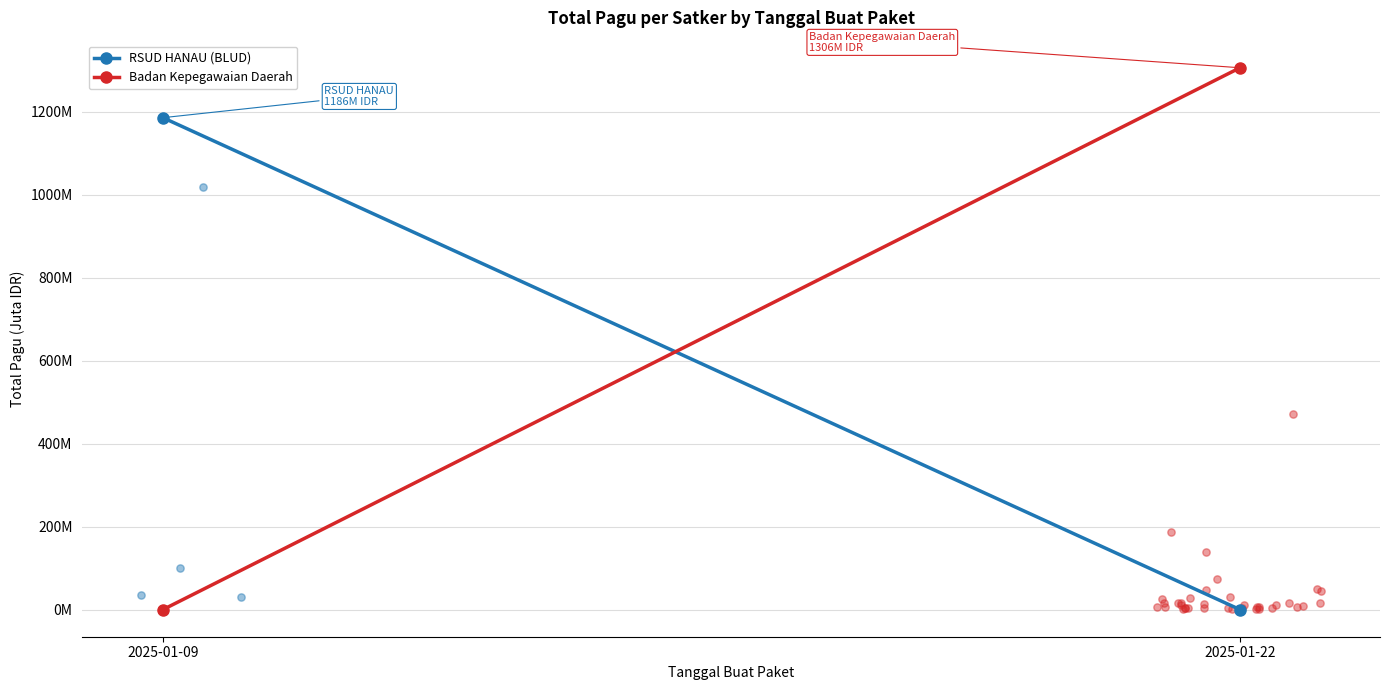

Which series reaches the maximum Y coordinate?

Badan Kepegawaian Daerah